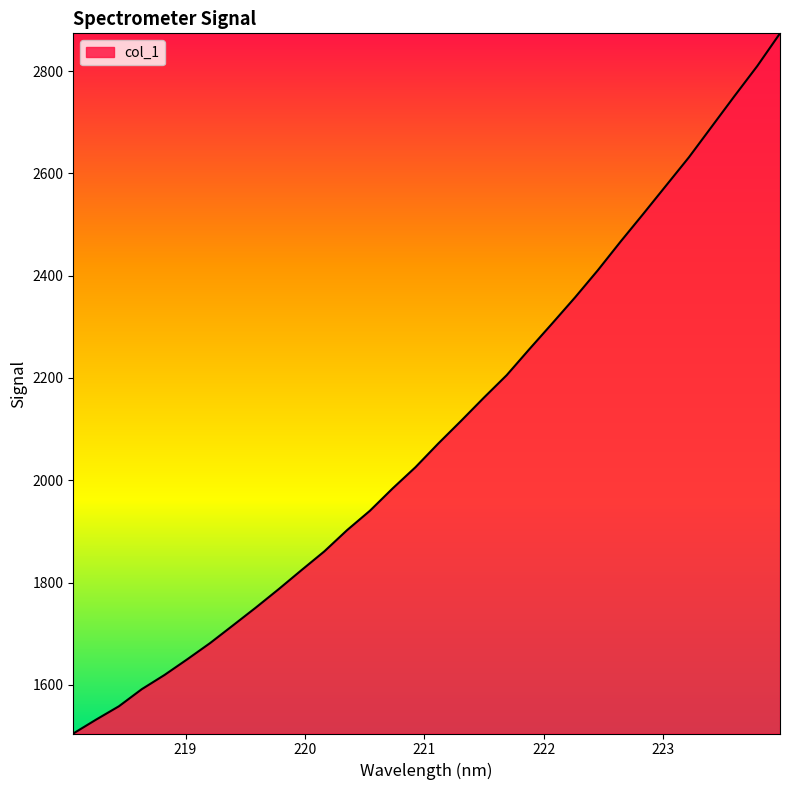

What is the difference between the maximum and minimum values?

1369.0